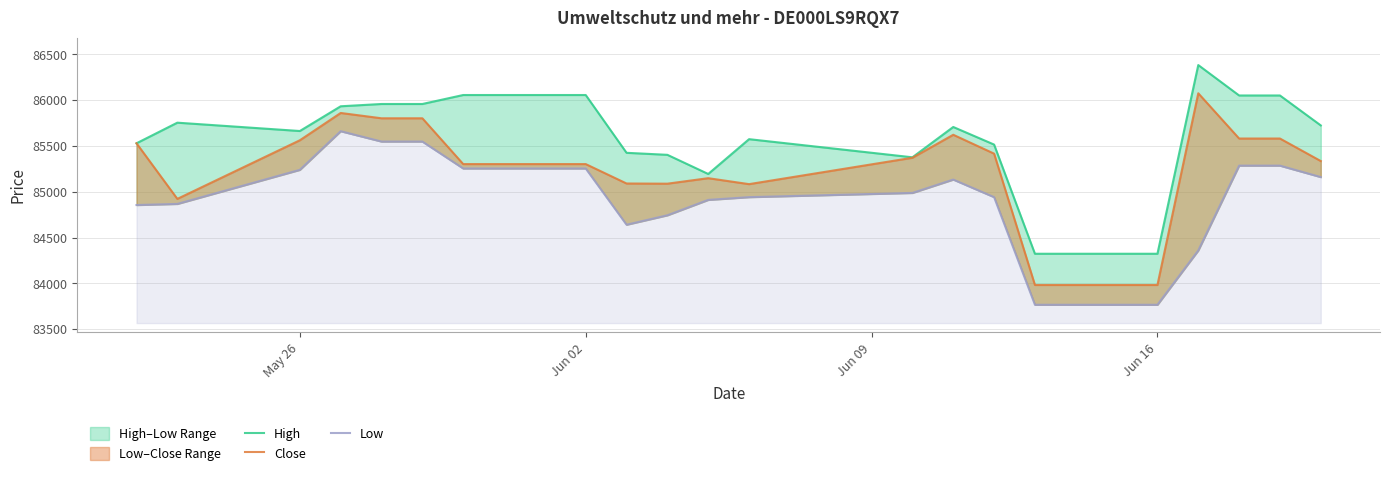

Reading right to left, transcribe all the data shown in this chart.

High: 85724	86051	86051	86383	84323	84323	85515	85707	85376	85574	85194	85403	85425	86056	86056	85958	85958	85933	85663	85754	85529
Close: 85335	85581	85581	86075	83982	83982	85416	85622	85371	85083	85148	85088	85090	85302	85302	85802	85802	85860	85562	84922	85529
Low: 85160	85285	85285	84359	83766	83766	84941	85133	84987	84941	84911	84743	84640	85254	85254	85548	85548	85661	85239	84867	84855